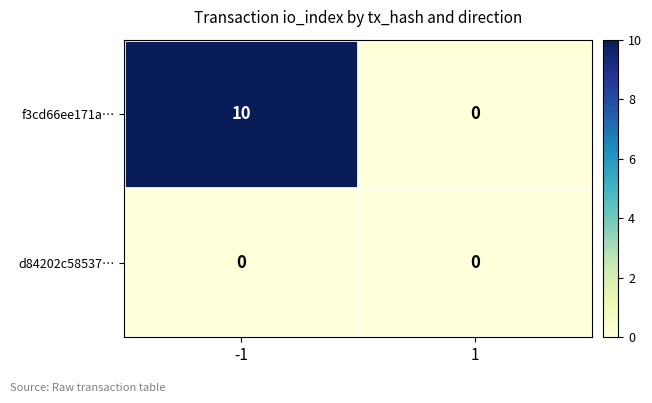

What is the average value of the f3cd66ee171a… series?

5